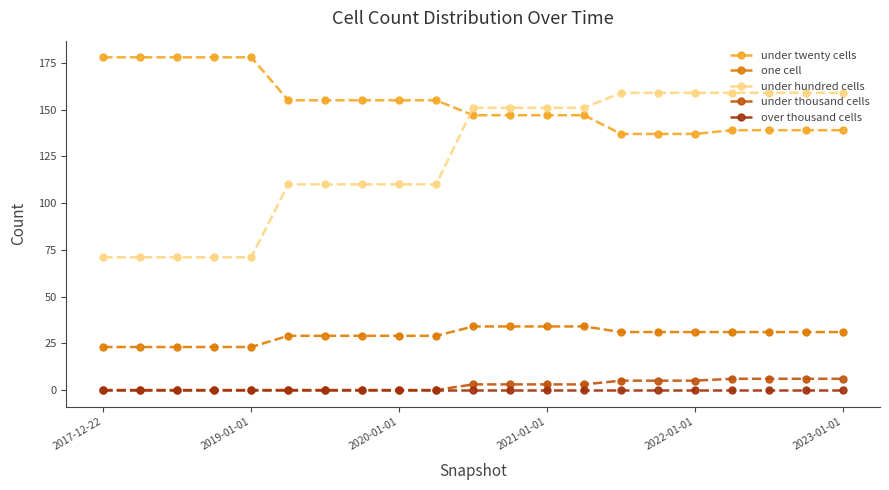

Which series has the widest spread of values?

under hundred cells